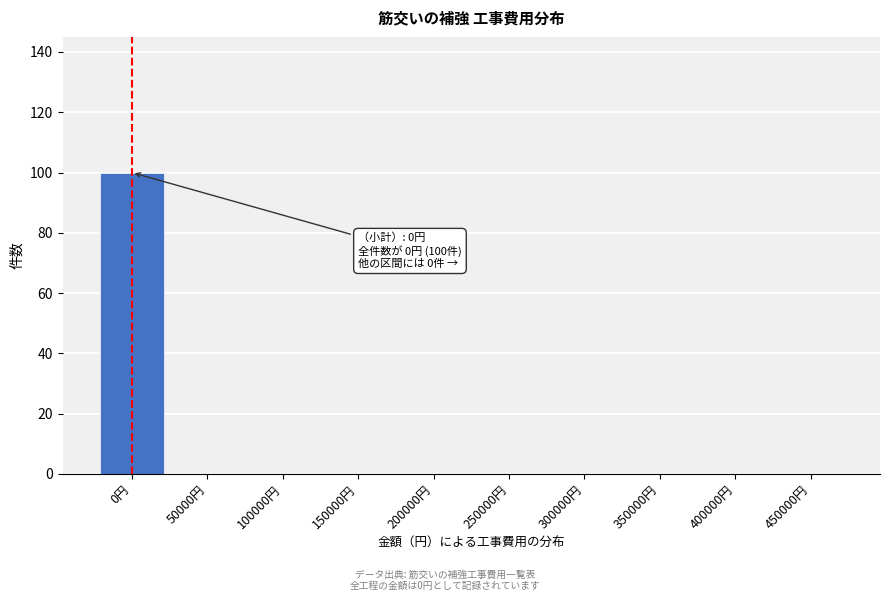

Reading left to right, extract all data points from this chart.

0円=100	50000円=0	100000円=0	150000円=0	200000円=0	250000円=0	300000円=0	350000円=0	400000円=0	450000円=0